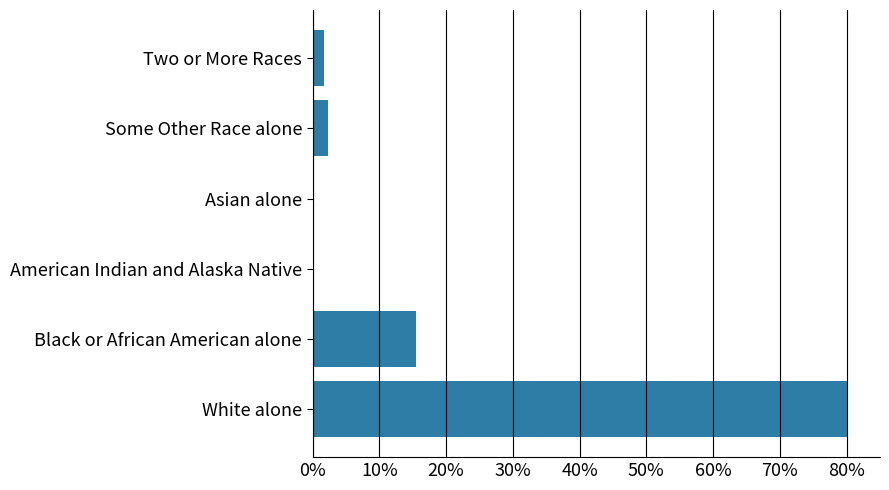

What value does the data have at Black or African American alone?

15.5